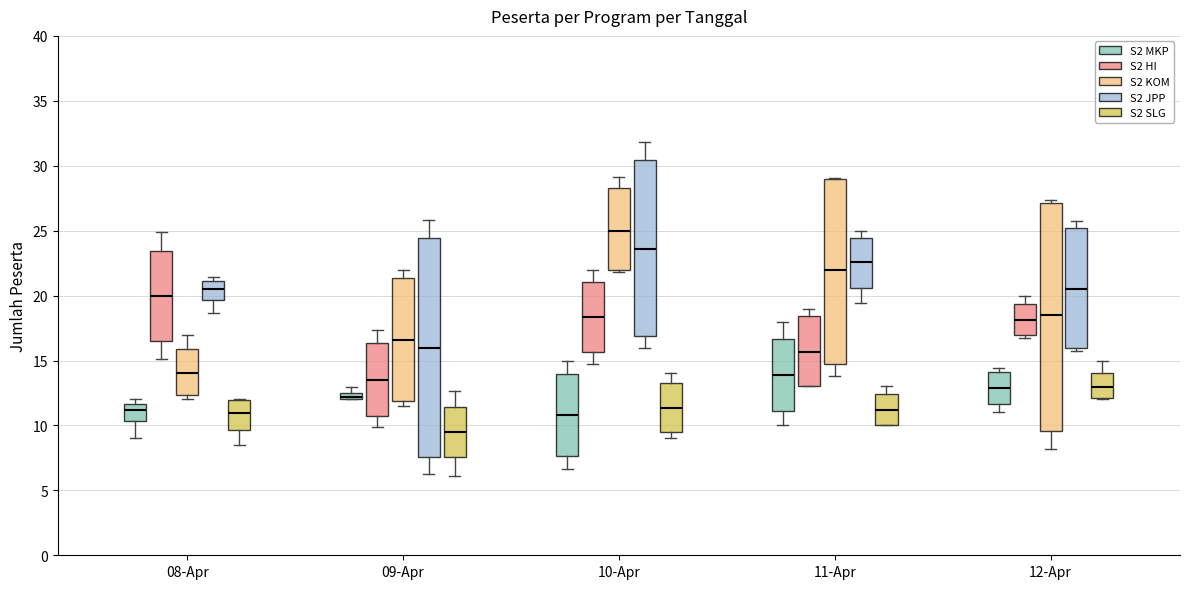

Where is the lower edge of the box for 11-Apr (S2 SLG) on the y-axis? The values are not printed on the chart, so give them approximately, as read against the axis.

10.0